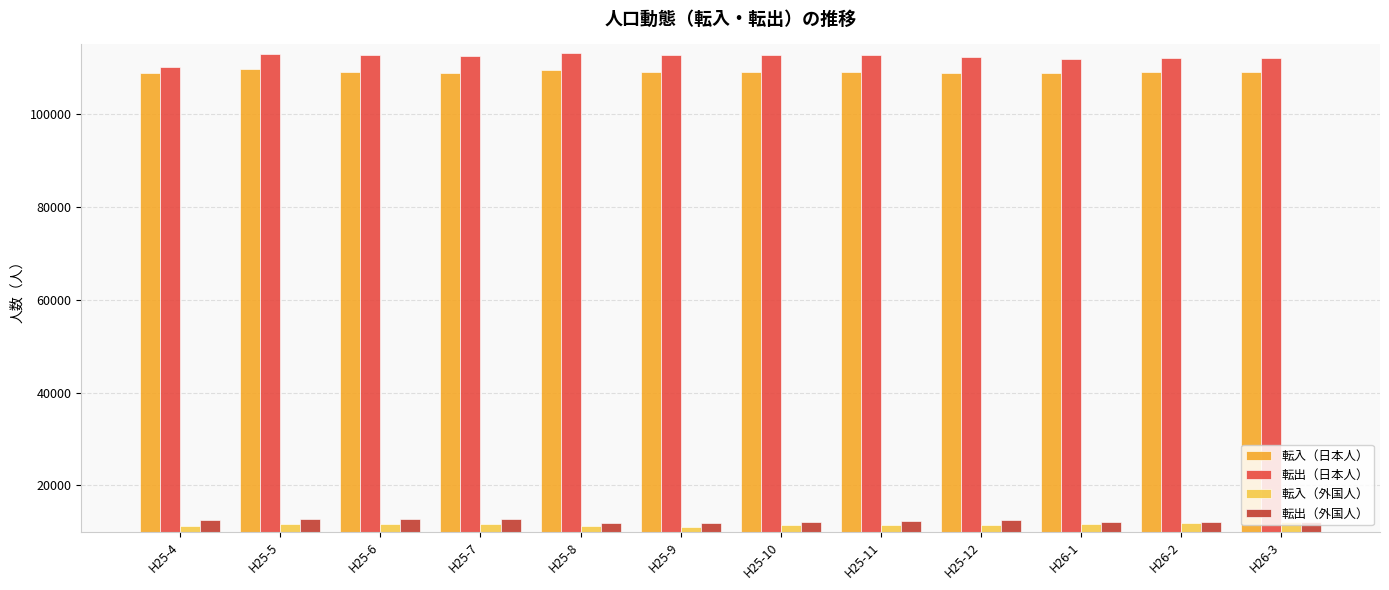

What is the difference between the highest and lowest values at H25-4?

98911